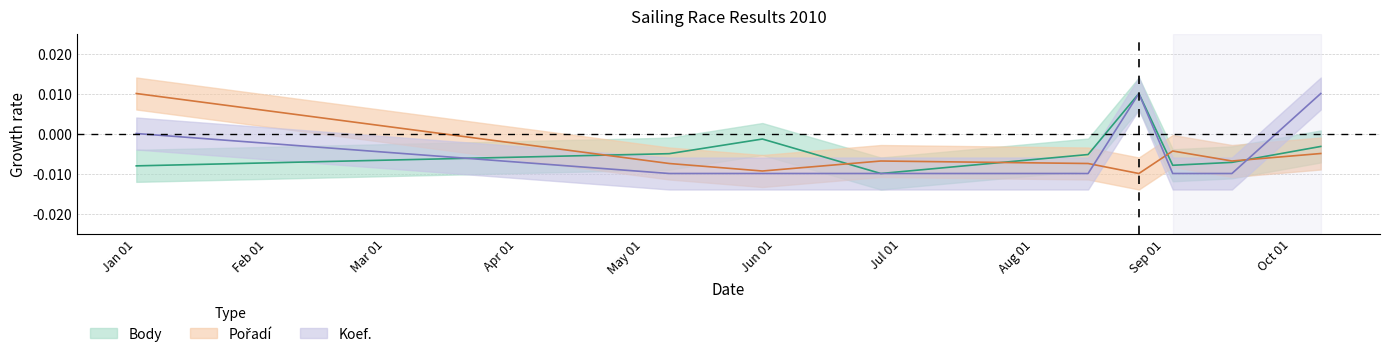

What are all the series names shown in the legend?

Body, Pořadí, Koef.